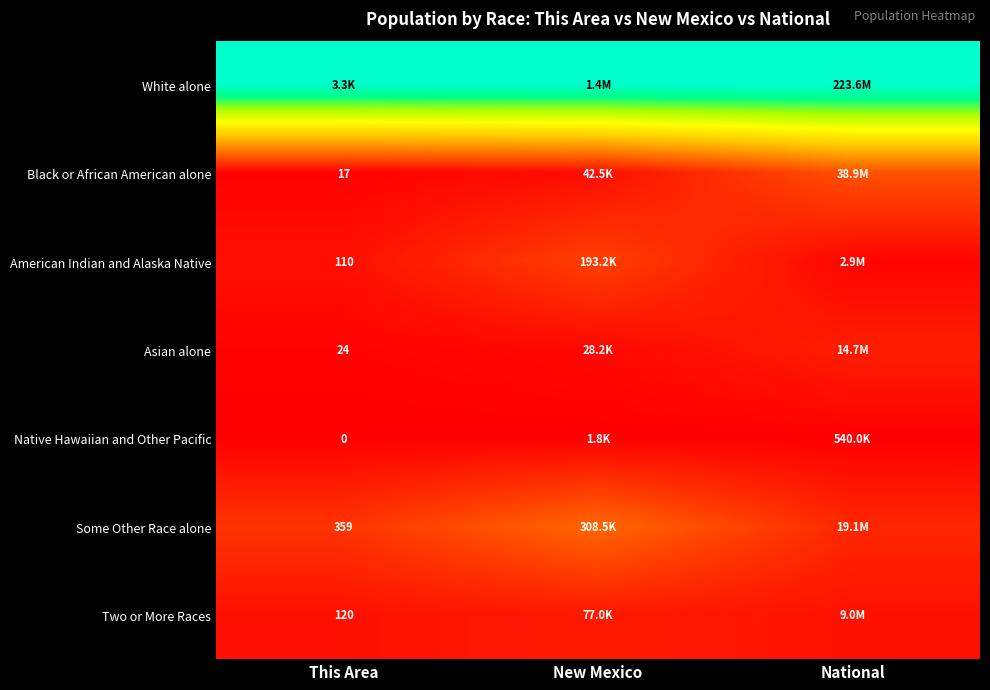

Rank the series at New Mexico from highest to lowest value.

White alone, Some Other Race alone, American Indian and Alaska Native, Two or More Races, Black or African American alone, Asian alone, Native Hawaiian and Other Pacific